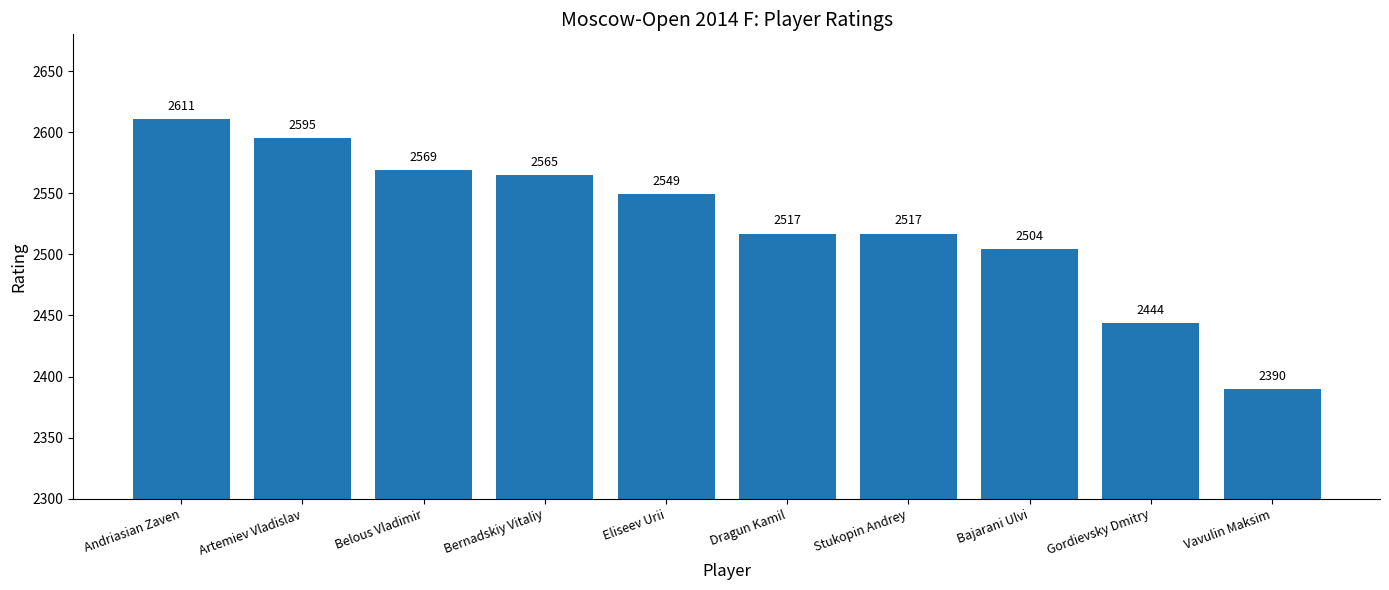

Does the chart contain stacked bars?

No